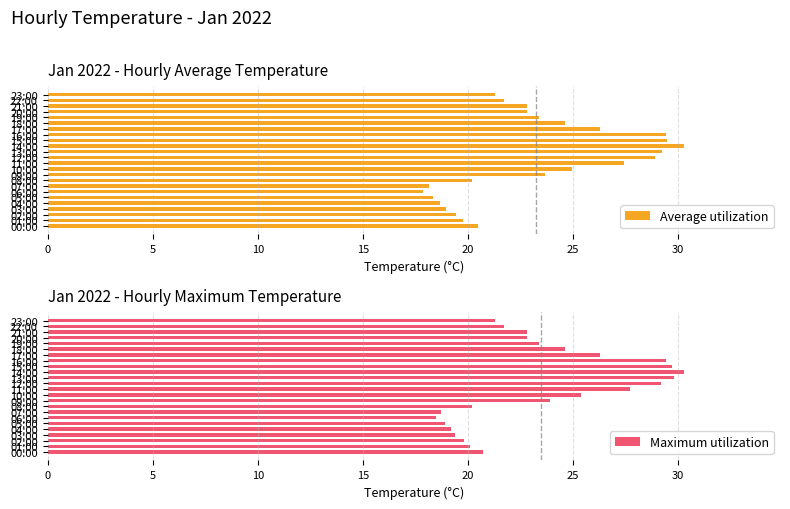

Reading left to right, list all the values displayed in this chart.

Average utilization: 20.5	19.8	19.5	18.9	18.6	18.4	17.9	18.1	20.2	23.6	24.9	27.4	28.9	29.2	30.3	29.4	29.4	26.3	24.6	23.4	22.8	22.8	21.7	21.3
Maximum utilization: 20.7	20.1	19.8	19.4	19.2	18.9	18.5	18.7	20.2	23.9	25.4	27.7	29.2	29.8	30.3	29.7	29.4	26.3	24.6	23.4	22.8	22.8	21.7	21.3